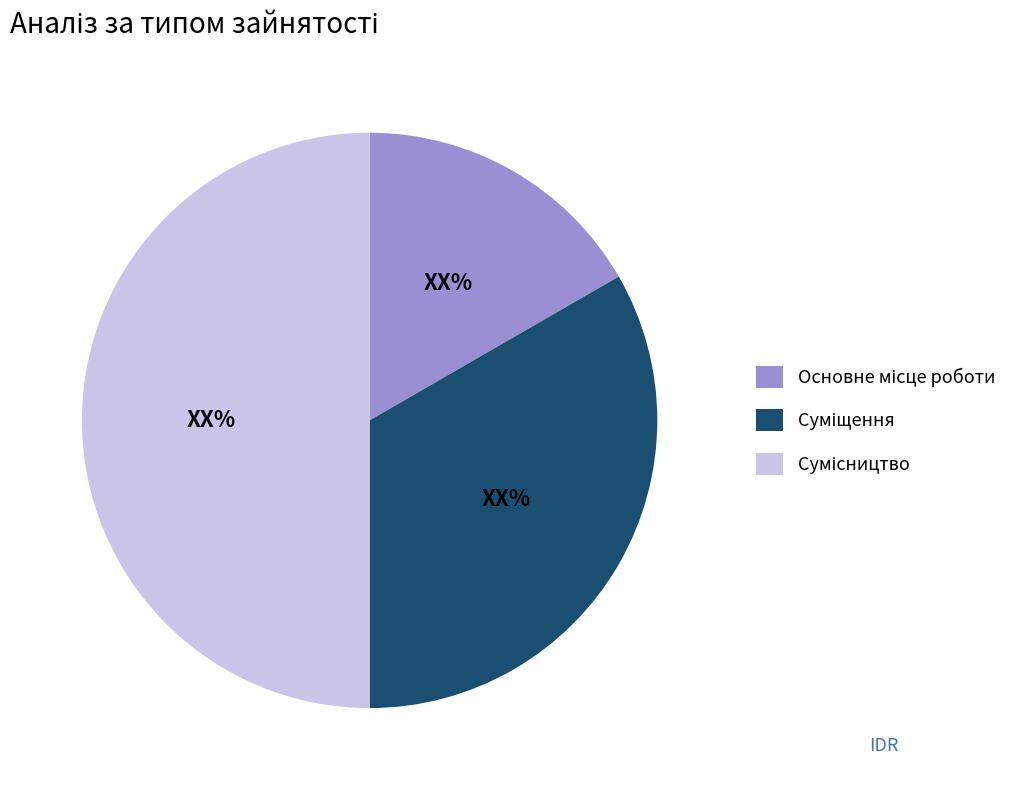

Is it true that Сумісництво is 50% of the pie?

True